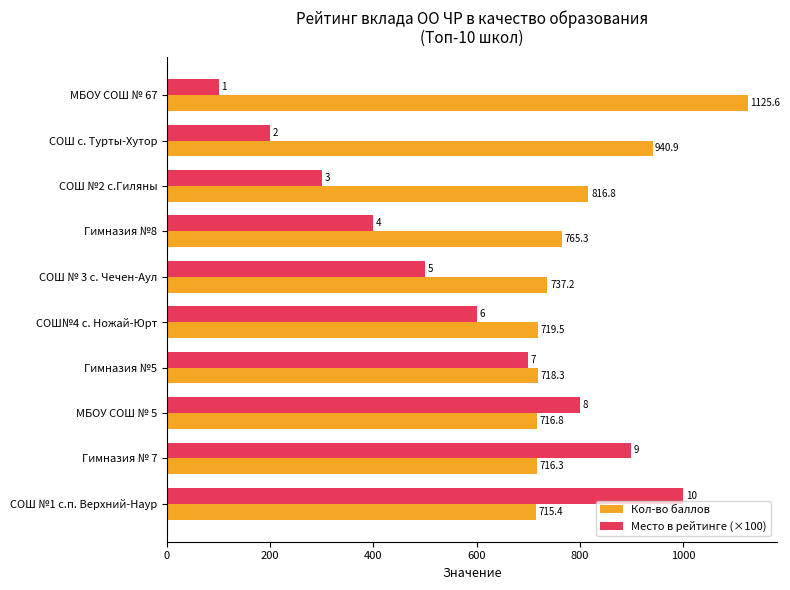

At how many categories does at least one series exceed 155?

10